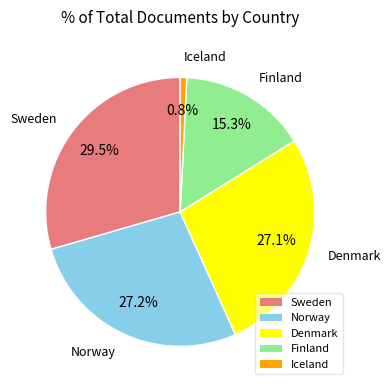

True or false: Finland accounts for 2% of the total.

False